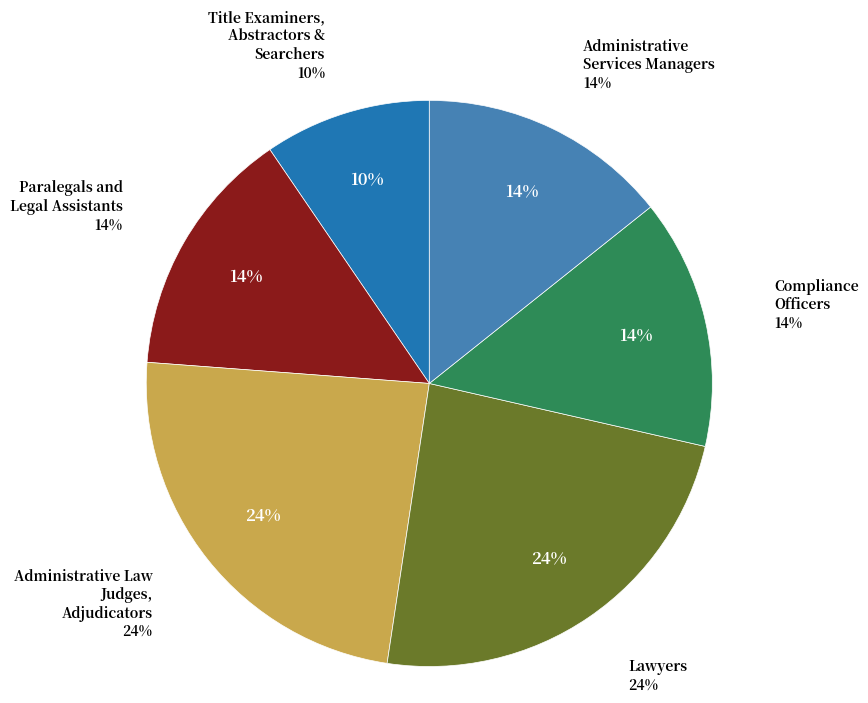

Which slice is the smallest?

Title Examiners, Abstractors, and Searchers